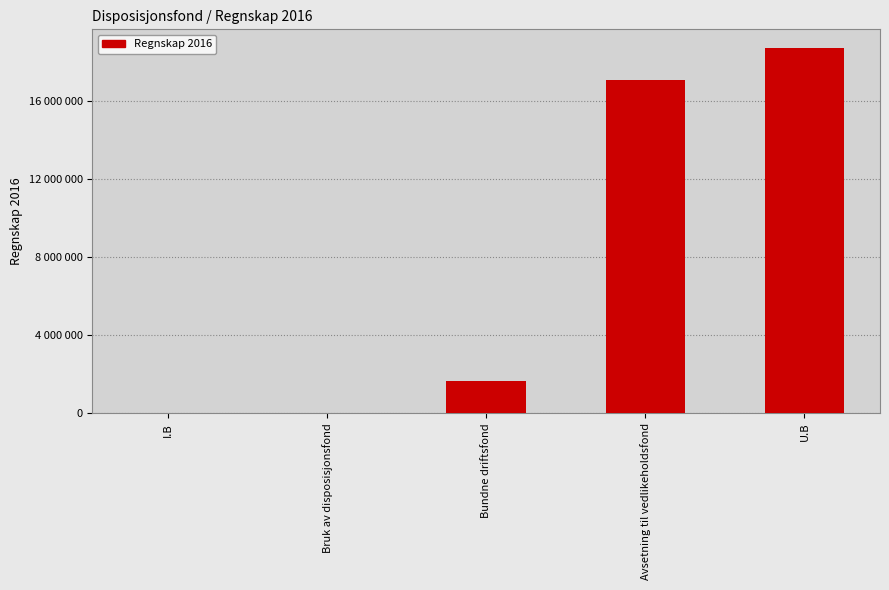

The chart shows a value of 17100175 at Avsetning til vedlikeholdsfond. True or false?

True